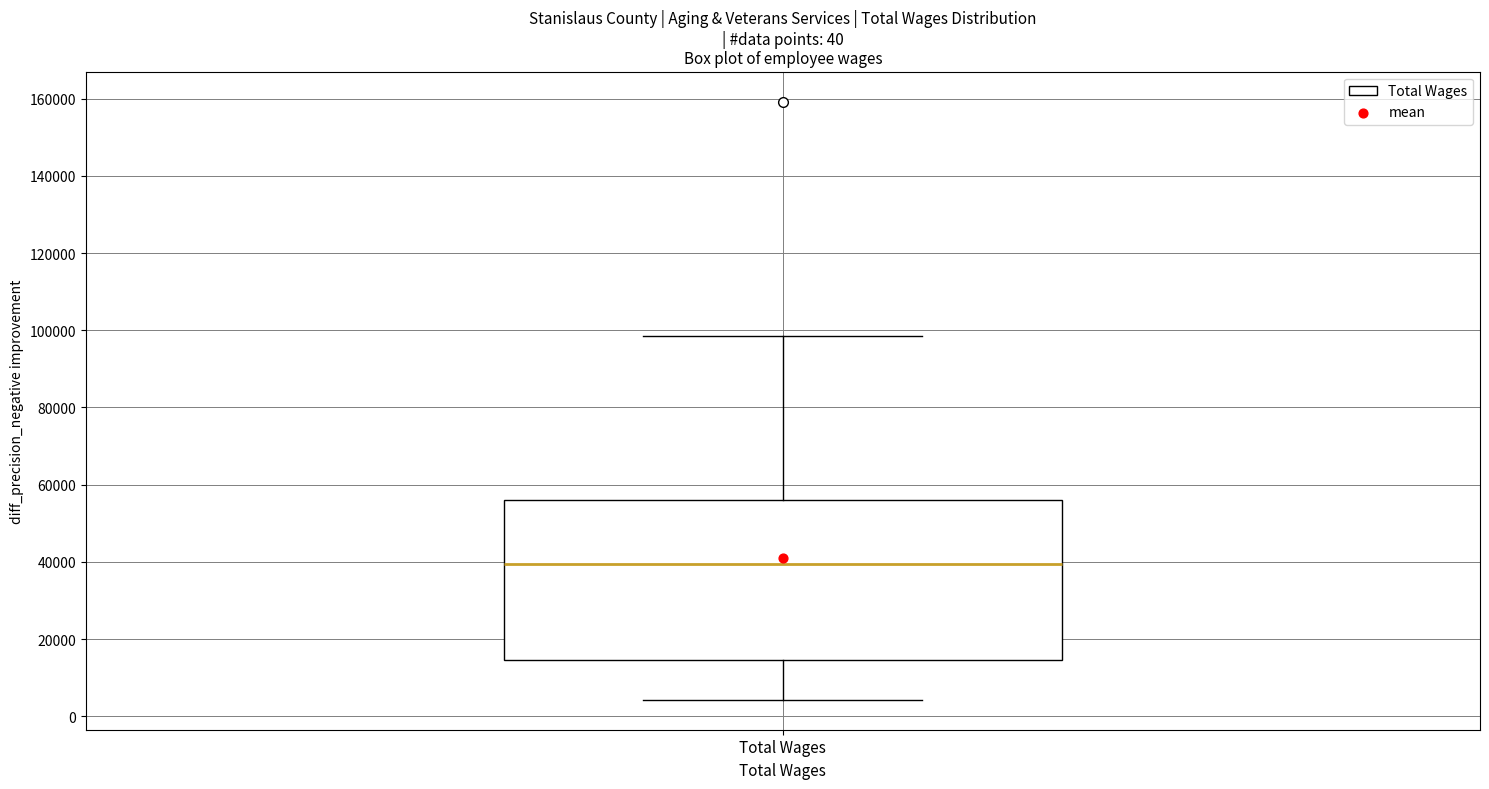

Transcribe this box plot: give where the median line is, the range the box spans, and where the two whiskers end, as read against the y-axis. The values are not printed on the chart, so give them approximately, as read against the axis.

median 40000, box 14000 to 56000, whiskers 4000 to 98000